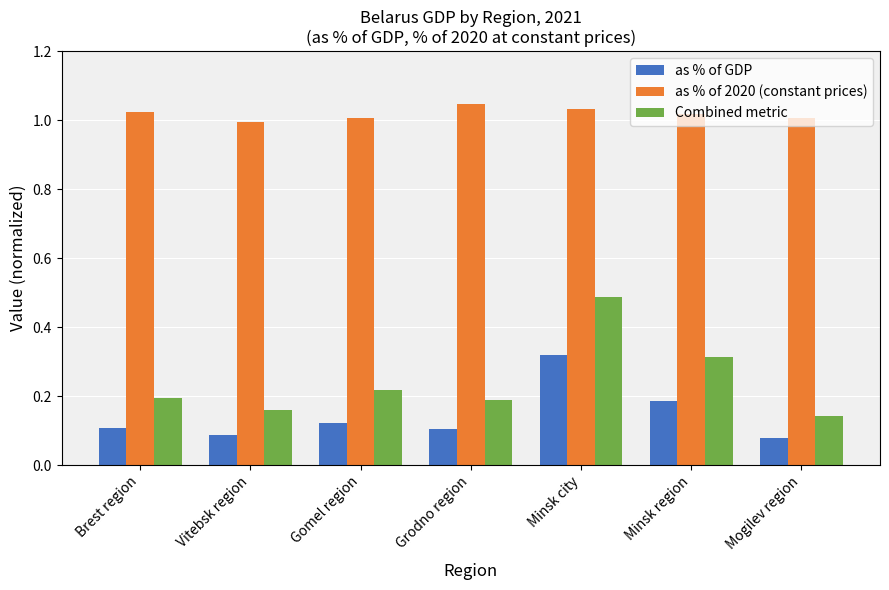

Rank the series by their maximum value, from highest to lowest.

as % of 2020 (constant prices), Combined metric, as % of GDP